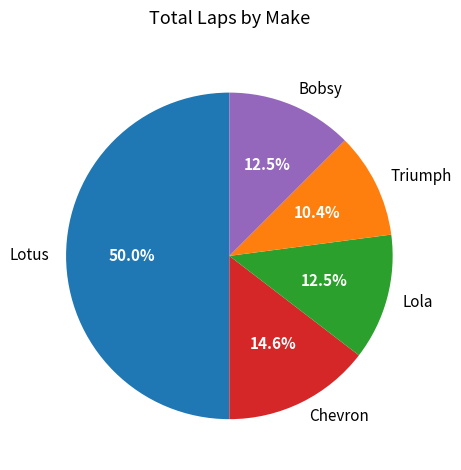

How much of the chart is everything except Lola?

87.5%